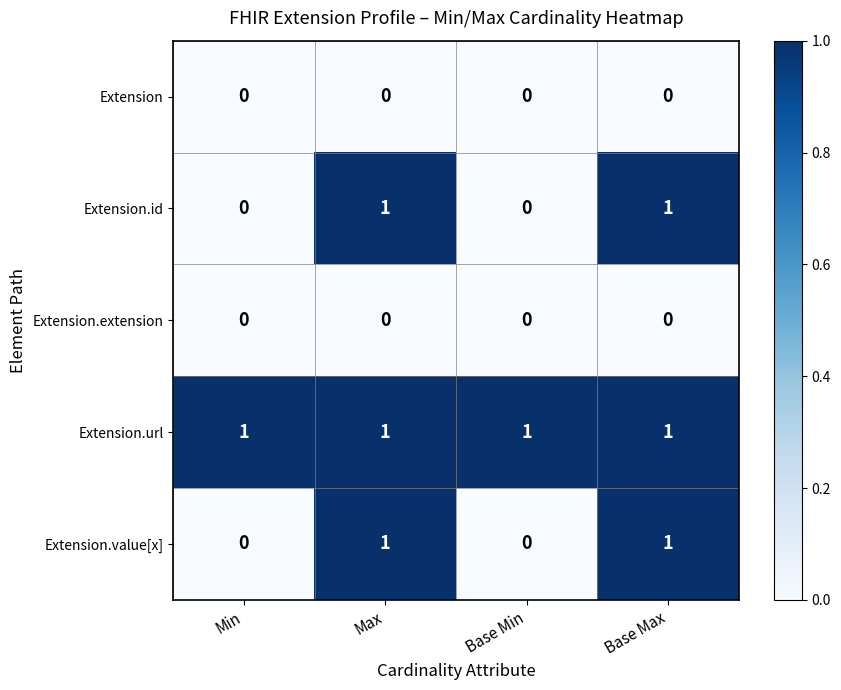

Which series has the largest total across all categories?

Extension.url